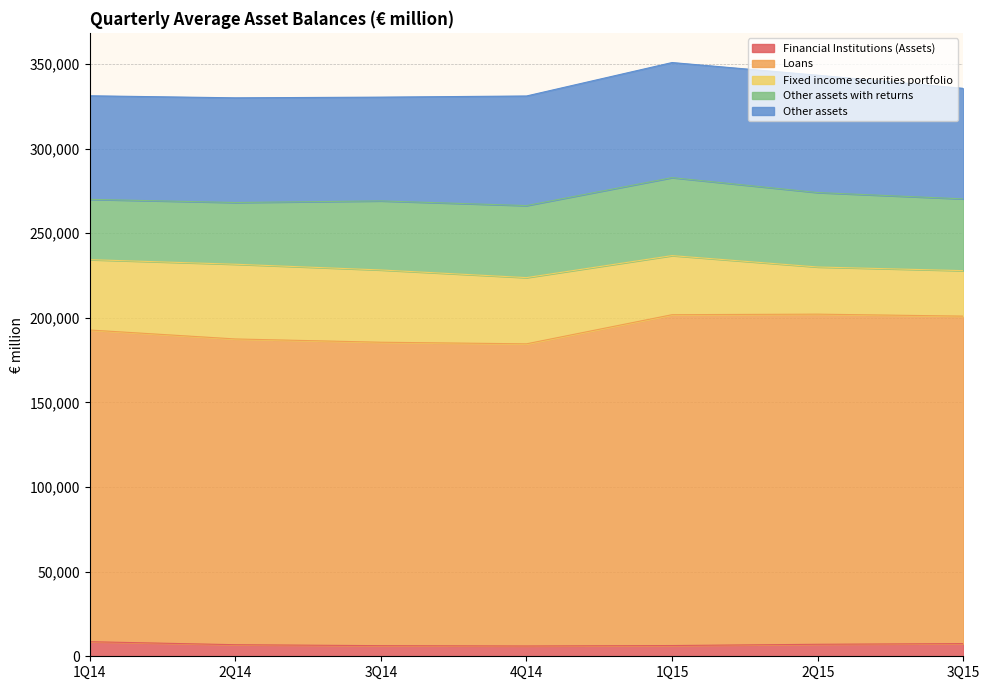

What is the label of the 6th point from the right?

2Q14